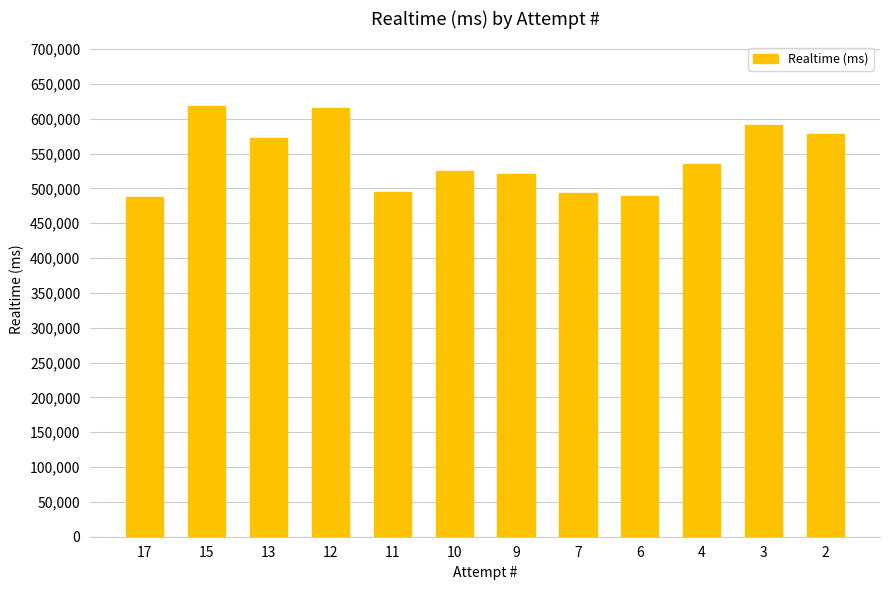

What is the difference between the maximum and minimum values?

131185